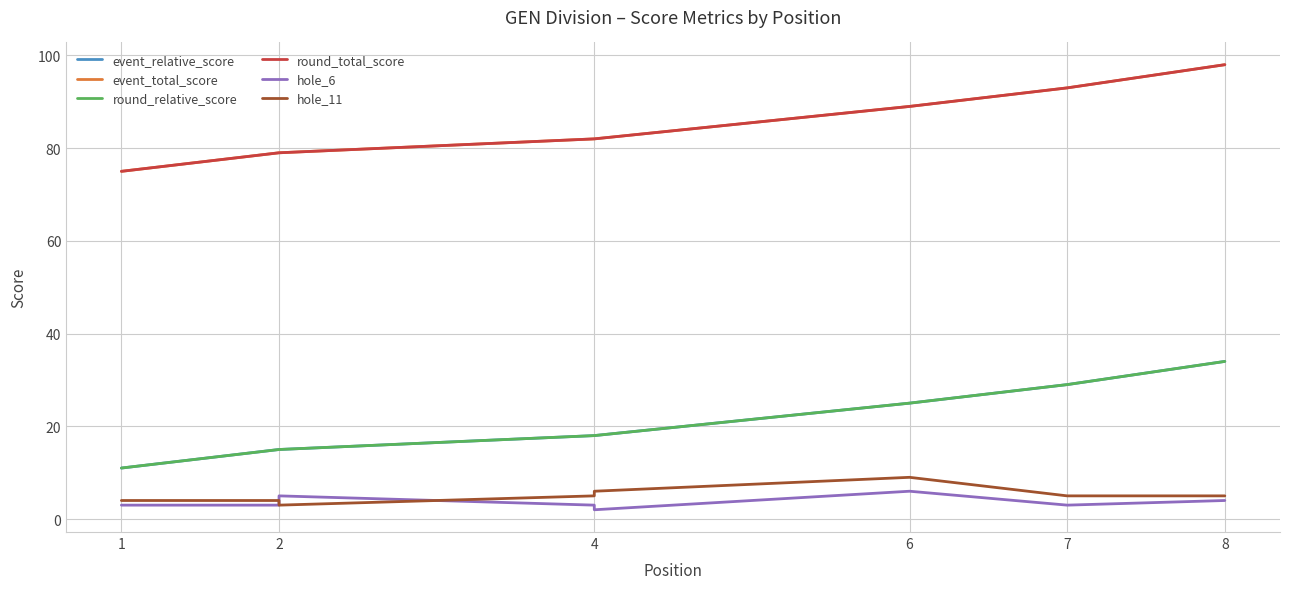

Where is event_total_score nearest to the value 86?

6